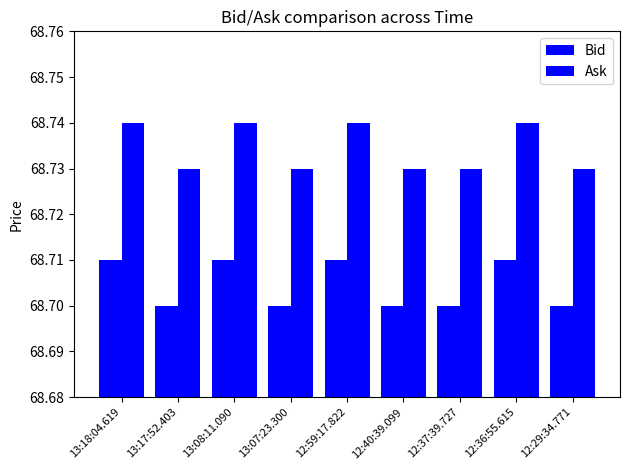

How many bars are there in total?

18